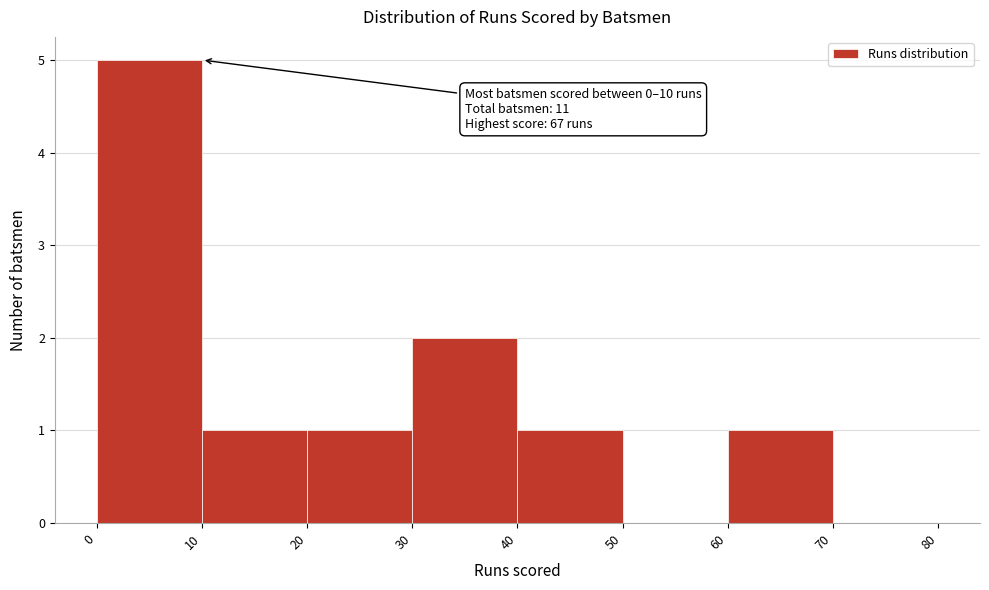

Over which range of the x-axis is the bar tallest?

0 to 10